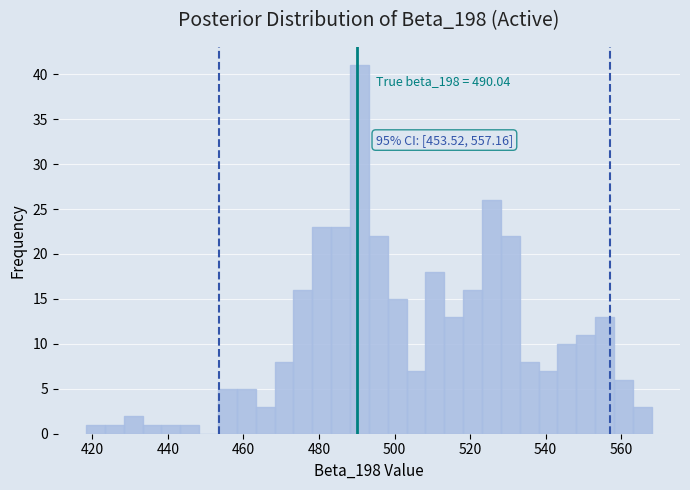

Read against the x-axis, roughly where is the centre of the tallest bar?

490